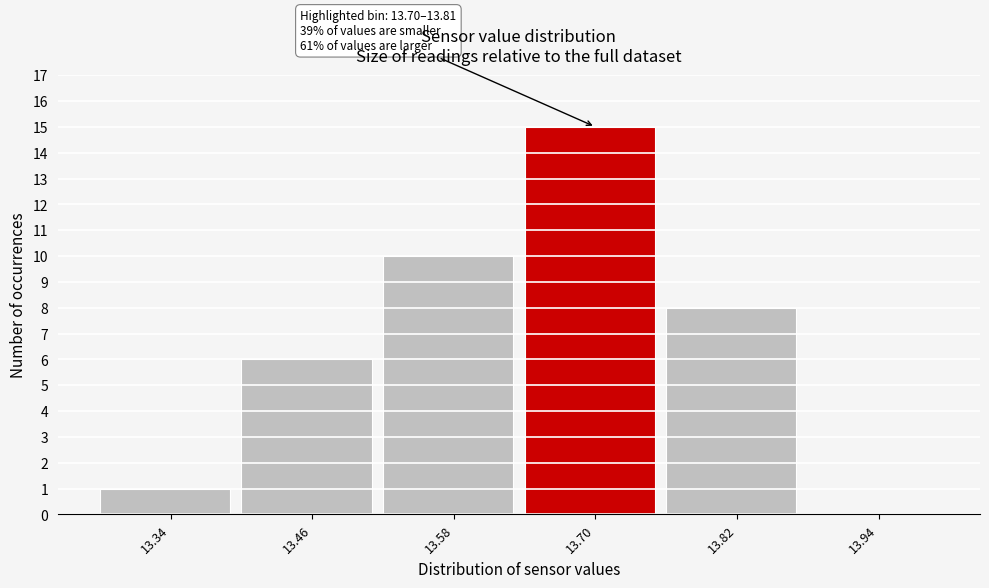

Reading left to right, transcribe all the data shown in this chart.

13.34=1	13.46=6	13.58=10	13.70=15	13.82=8	13.94=0